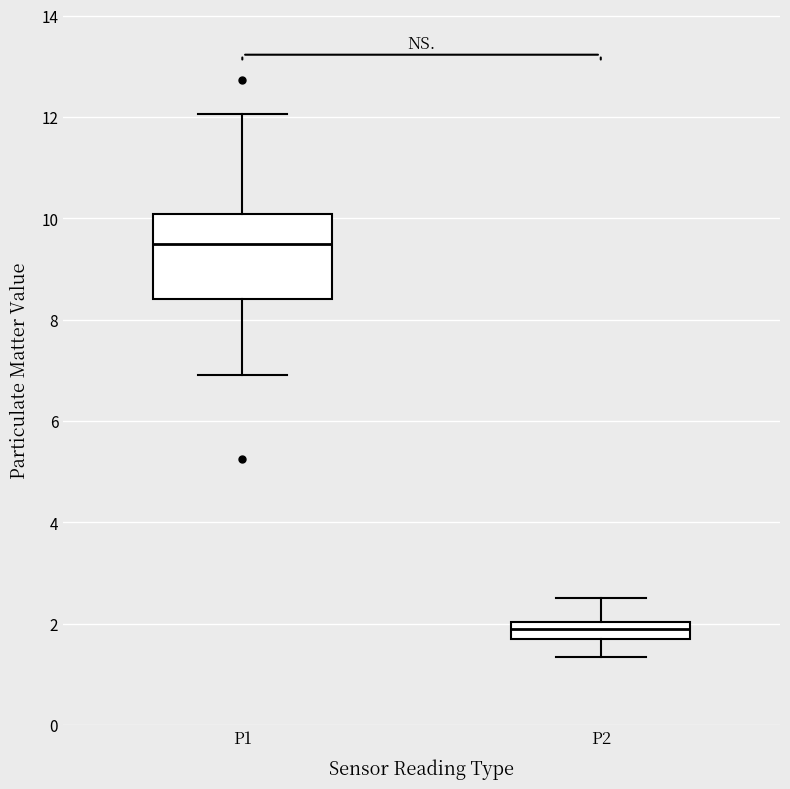

Comparing the boxes themselves (not the whiskers), which one is the tallest?

P1